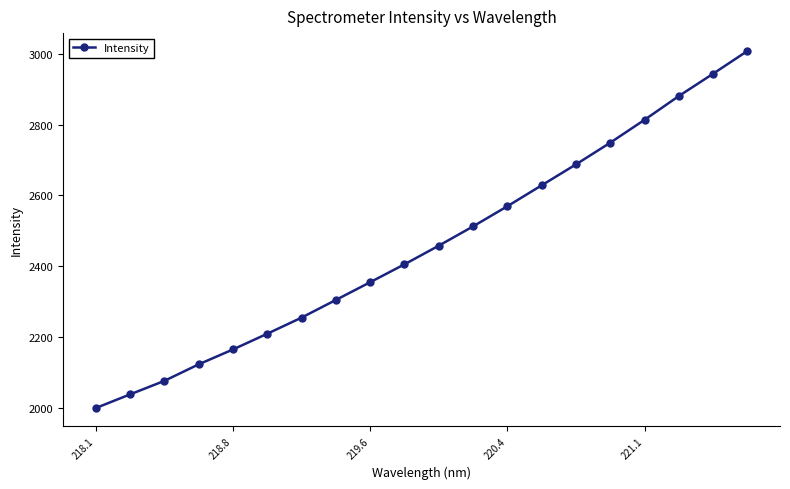

What is the value of the 3rd point from the left?

2076.0